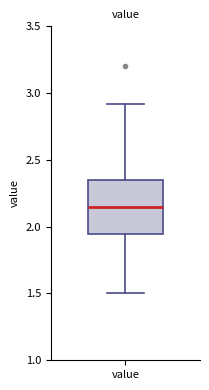

Read this box plot against the y-axis: the position of the median line, the range covered by the box, and the ends of both whiskers. The values are not printed on the chart, so give them approximately, as read against the axis.

median 2.15, box 1.95 to 2.35, whiskers 1.50 to 2.90